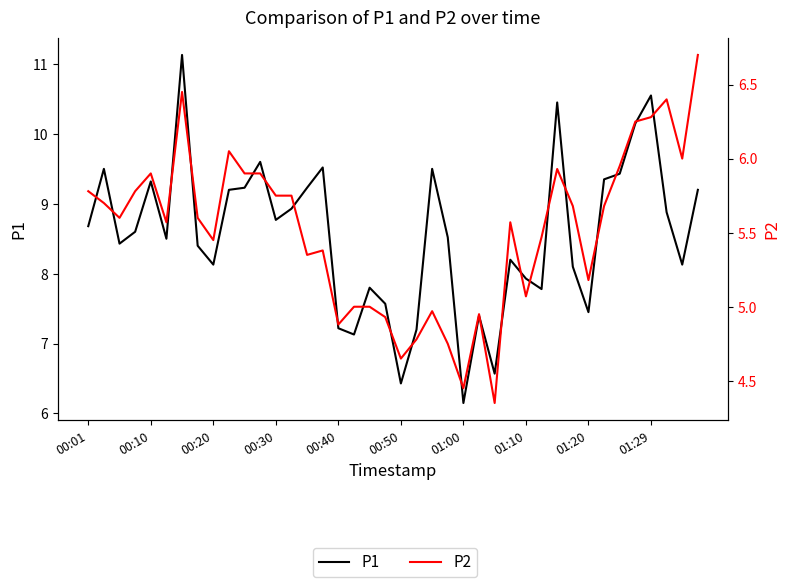

Which has a higher value, 10 or 14?

10